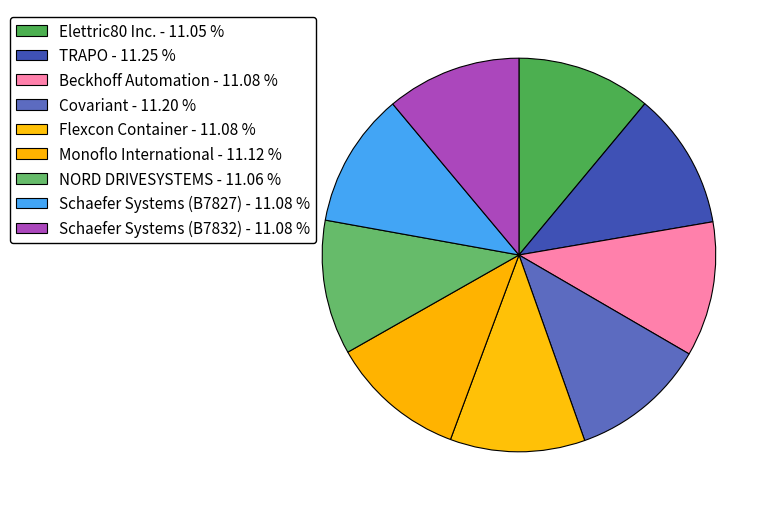

Is there any slice that represents more than half of the pie?

No